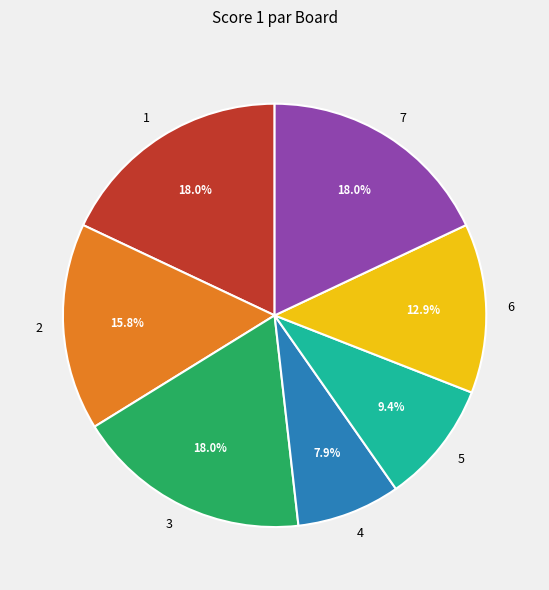

Is it true that 5 is 9% of the pie?

True